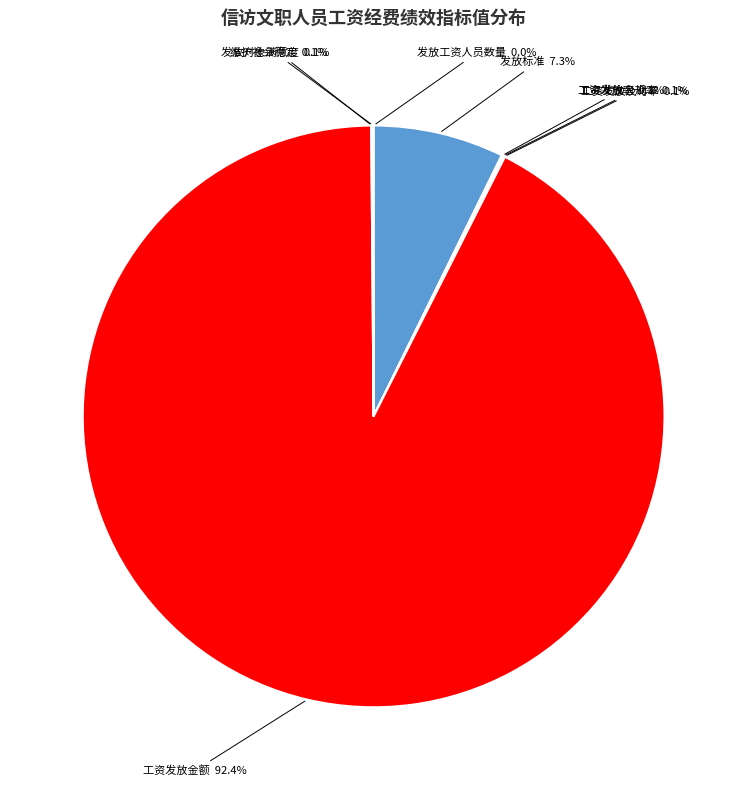

To the nearest percent, what is the average slice percentage?

12%